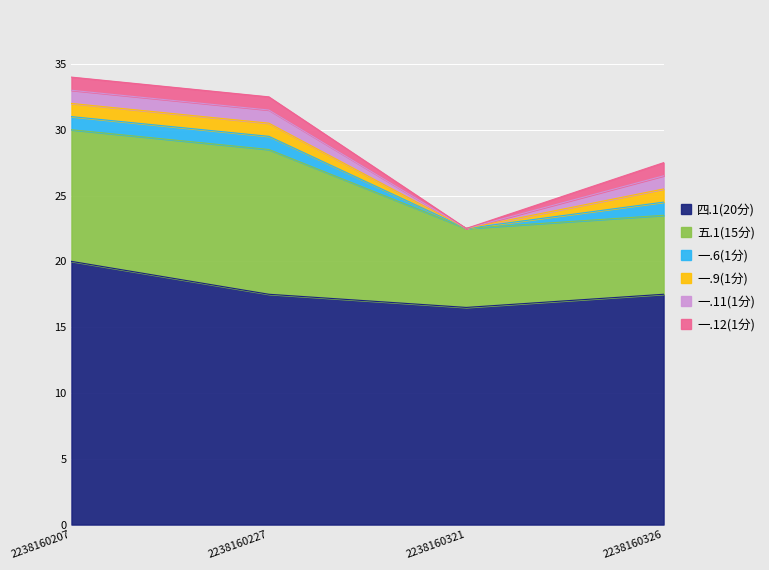

What is the average value of the 一.6(1分) series?

0.8